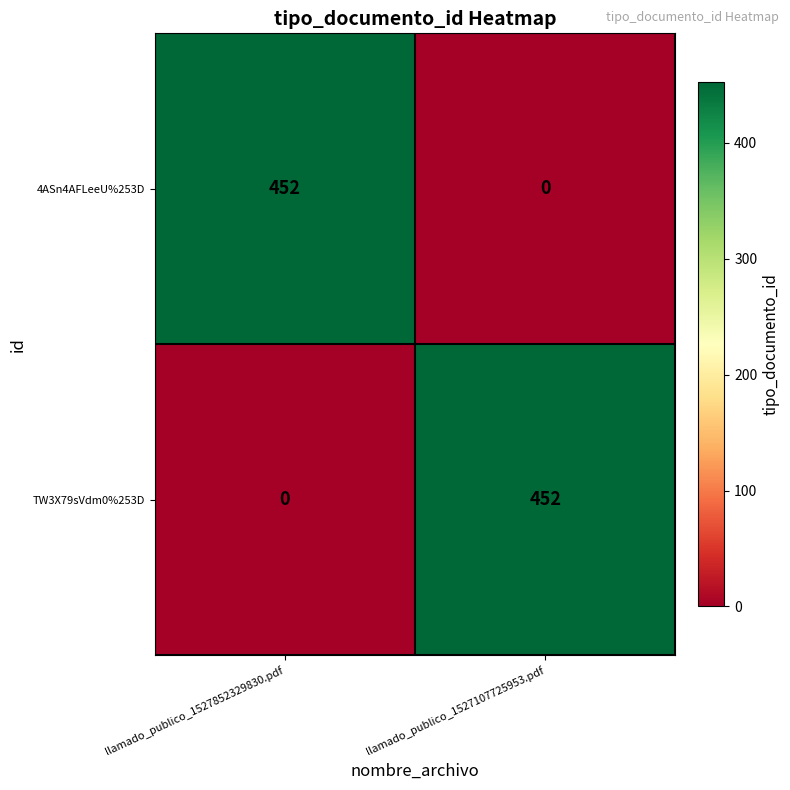

Where is TW3X79sVdm0%253D nearest to the value 226?

llamado_publico_1527852329830.pdf